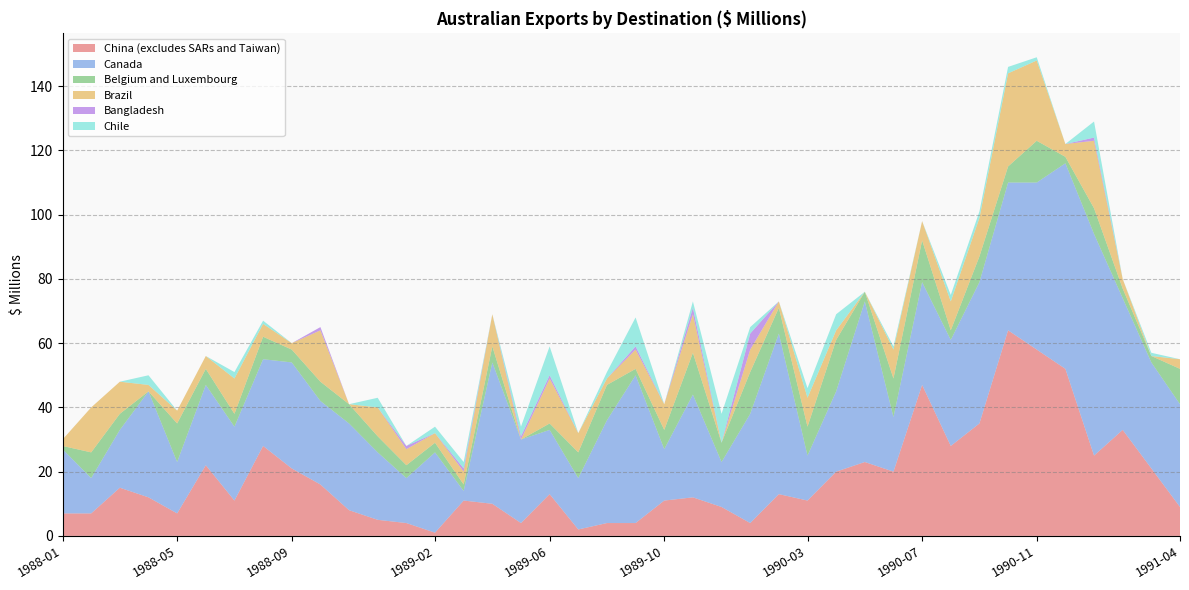

Reading right to left, list all the values displayed in this chart.

China (excludes SARs and Taiwan): 1991-04=9	1991-03=21	1991-02=33	1991-01=25	1990-12=52	1990-11=58	1990-10=64	1990-09=35	1990-08=28	1990-07=47	1990-06=20	1990-05=23	1990-04=20	1990-03=11	1990-02=13	1990-01=4	1989-12=9	1989-11=12	1989-10=11	1989-09=4	1989-08=4	1989-07=2	1989-06=13	1989-05=4	1989-04=10	1989-03=11	1989-02=1	1989-01=4	1988-12=5	1988-11=8	1988-10=16	1988-09=21	1988-08=28	1988-07=11	1988-06=22	1988-05=7	1988-04=12	1988-03=15	1988-02=7	1988-01=7
Canada: 1991-04=32	1991-03=33	1991-02=41	1991-01=69	1990-12=64	1990-11=52	1990-10=46	1990-09=44	1990-08=33	1990-07=32	1990-06=17	1990-05=50	1990-04=25	1990-03=14	1990-02=50	1990-01=34	1989-12=14	1989-11=32	1989-10=16	1989-09=46	1989-08=32	1989-07=16	1989-06=20	1989-05=26	1989-04=44	1989-03=3	1989-02=25	1989-01=14	1988-12=21	1988-11=27	1988-10=26	1988-09=33	1988-08=27	1988-07=23	1988-06=25	1988-05=16	1988-04=33	1988-03=18	1988-02=11	1988-01=20
Belgium and Luxembourg: 1991-04=11	1991-03=2	1991-02=3	1991-01=8	1990-12=2	1990-11=13	1990-10=5	1990-09=8	1990-08=3	1990-07=13	1990-06=12	1990-05=3	1990-04=16	1990-03=9	1990-02=8	1990-01=13	1989-12=6	1989-11=13	1989-10=6	1989-09=2	1989-08=11	1989-07=8	1989-06=2	1989-05=0	1989-04=5	1989-03=2	1989-02=3	1989-01=4	1988-12=5	1988-11=6	1988-10=6	1988-09=4	1988-08=7	1988-07=4	1988-06=5	1988-05=12	1988-04=0	1988-03=5	1988-02=8	1988-01=1
Brazil: 1991-04=3	1991-03=0	1991-02=3	1991-01=21	1990-12=4	1990-11=25	1990-10=29	1990-09=12	1990-08=9	1990-07=6	1990-06=9	1990-05=0	1990-04=3	1990-03=9	1990-02=2	1990-01=7	1989-12=0	1989-11=12	1989-10=8	1989-09=6	1989-08=2	1989-07=6	1989-06=14	1989-05=0	1989-04=10	1989-03=4	1989-02=3	1989-01=5	1988-12=9	1988-11=0	1988-10=16	1988-09=2	1988-08=4	1988-07=11	1988-06=4	1988-05=4	1988-04=2	1988-03=10	1988-02=14	1988-01=2
Bangladesh: 1991-04=0	1991-03=0	1991-02=0	1991-01=1	1990-12=0	1990-11=0	1990-10=0	1990-09=0	1990-08=0	1990-07=0	1990-06=0	1990-05=0	1990-04=0	1990-03=0	1990-02=0	1990-01=5	1989-12=0	1989-11=2	1989-10=0	1989-09=1	1989-08=0	1989-07=0	1989-06=1	1989-05=1	1989-04=0	1989-03=1	1989-02=0	1989-01=1	1988-12=0	1988-11=0	1988-10=1	1988-09=0	1988-08=0	1988-07=0	1988-06=0	1988-05=0	1988-04=0	1988-03=0	1988-02=0	1988-01=0
Chile: 1991-04=0	1991-03=1	1991-02=0	1991-01=5	1990-12=0	1990-11=1	1990-10=2	1990-09=2	1990-08=2	1990-07=0	1990-06=1	1990-05=0	1990-04=5	1990-03=3	1990-02=0	1990-01=2	1989-12=9	1989-11=2	1989-10=0	1989-09=9	1989-08=2	1989-07=0	1989-06=9	1989-05=3	1989-04=0	1989-03=2	1989-02=2	1989-01=0	1988-12=3	1988-11=0	1988-10=0	1988-09=0	1988-08=1	1988-07=2	1988-06=0	1988-05=0	1988-04=3	1988-03=0	1988-02=0	1988-01=0